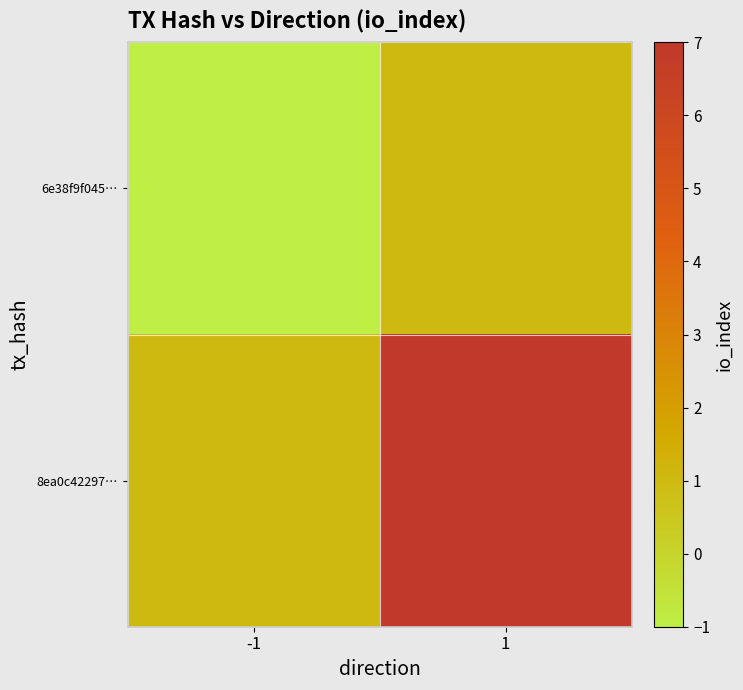

Which label corresponds to the smallest value in the chart?

-1